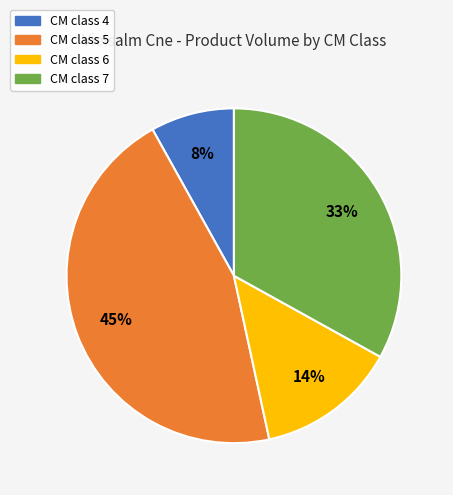

Do CM class 7 and CM class 6 together represent more than half of the pie?

No